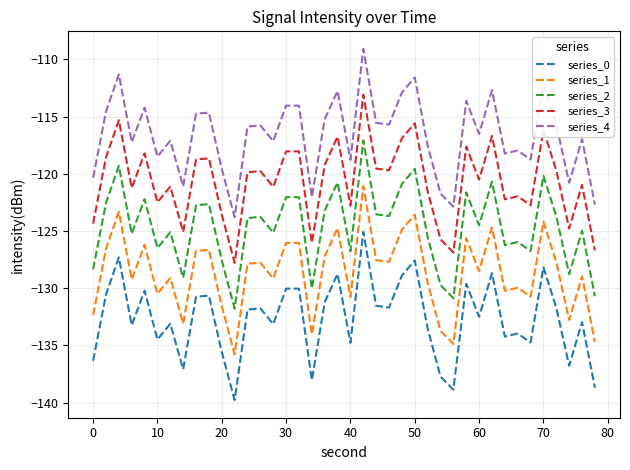

Which series has the largest total across all categories?

series_4